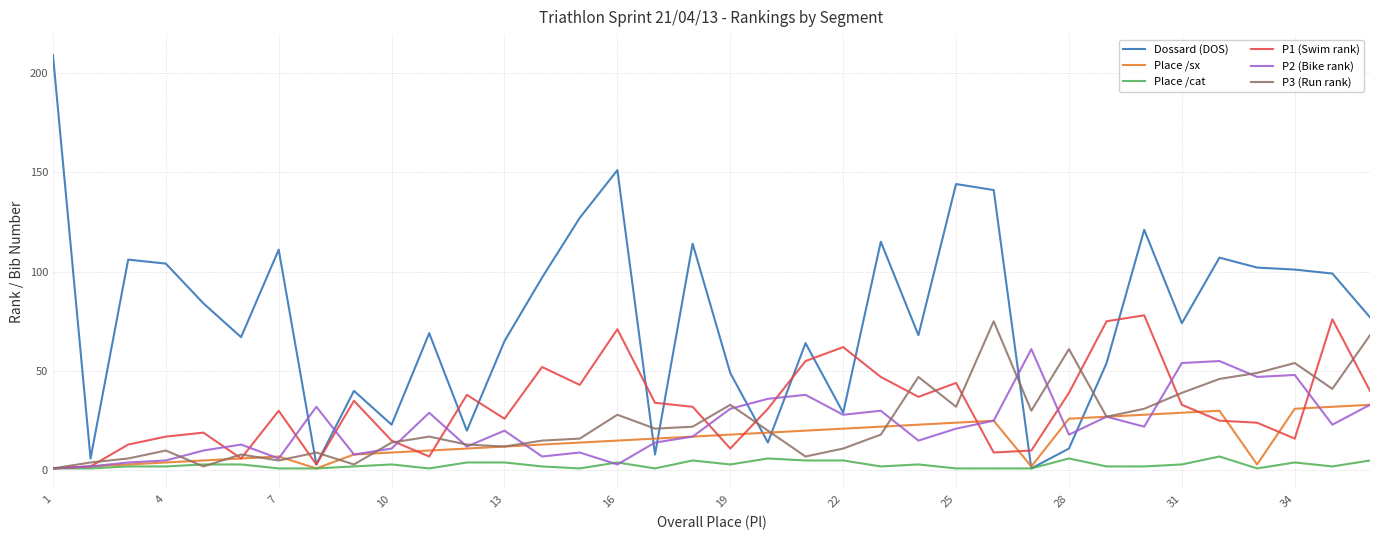

True or false: P1 (Swim rank) and Place /sx intersect in this chart.

True